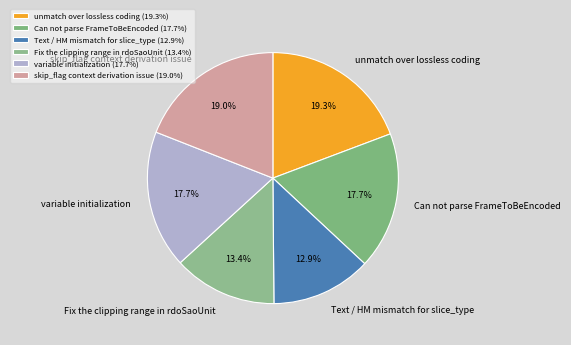

Is there any slice that represents more than half of the pie?

No